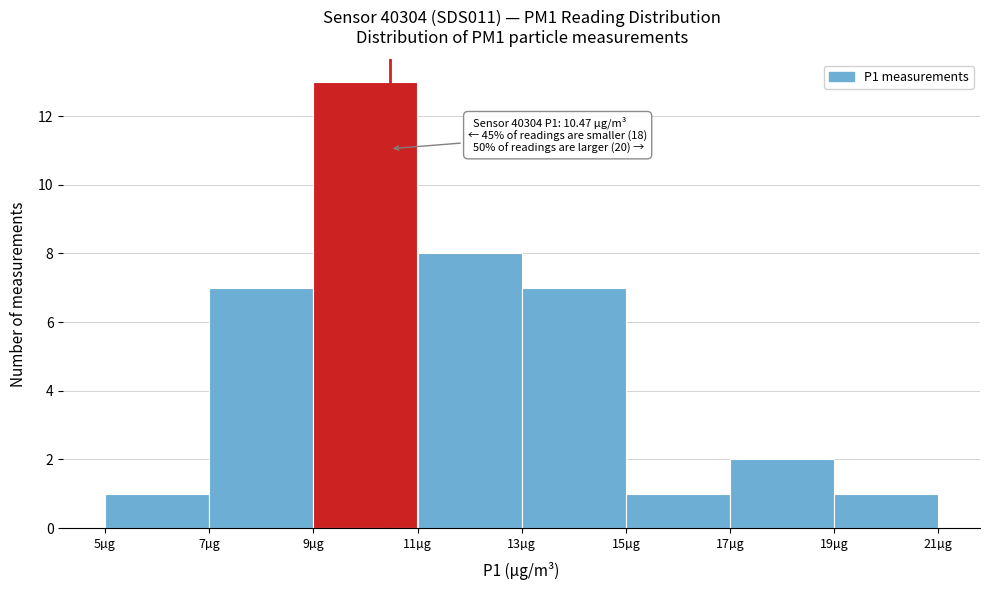

Over which range of the x-axis is the bar tallest?

9 to 11